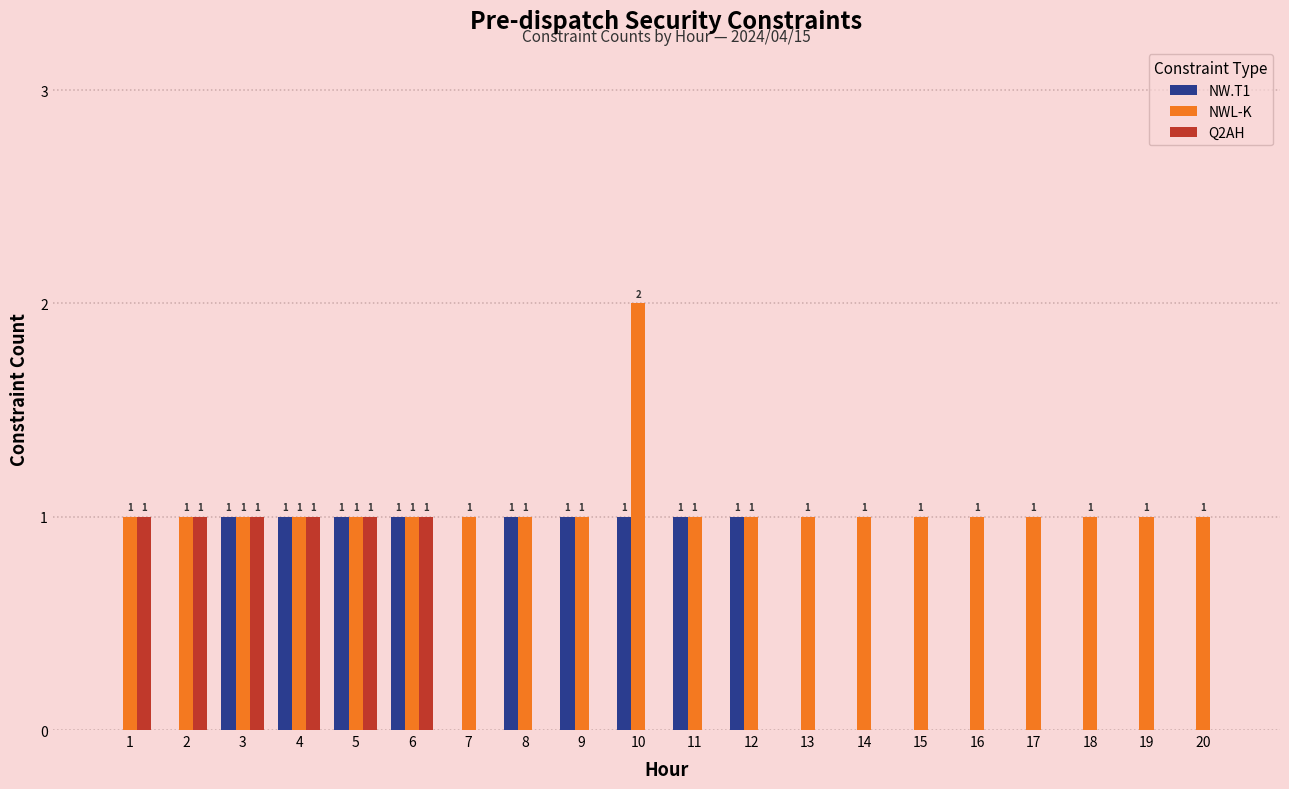

What is the total value across all series at 12?

2